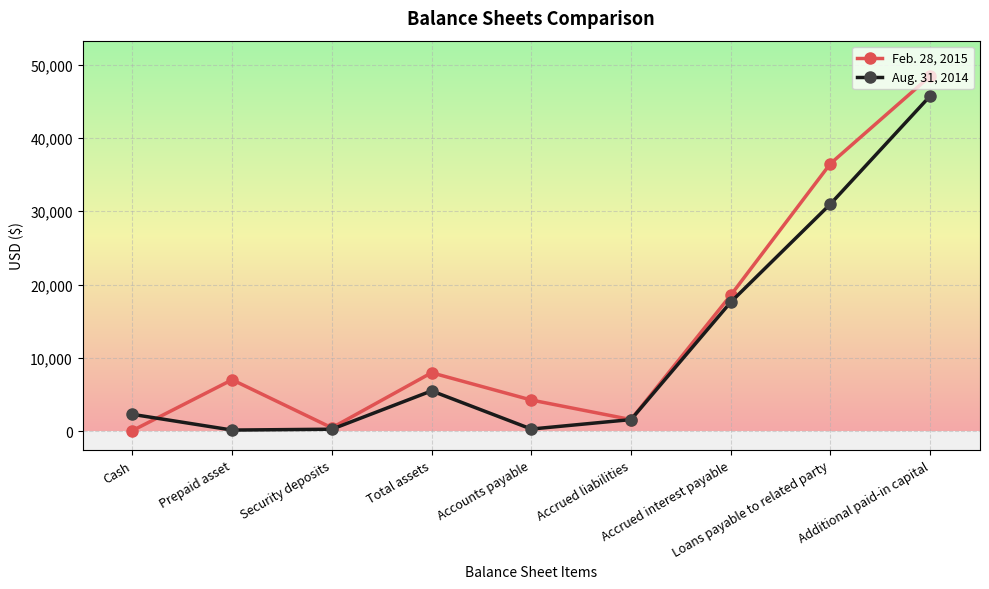

What value does the Aug. 31, 2014 series have at Loans payable to related party, to the nearest 50?

31000